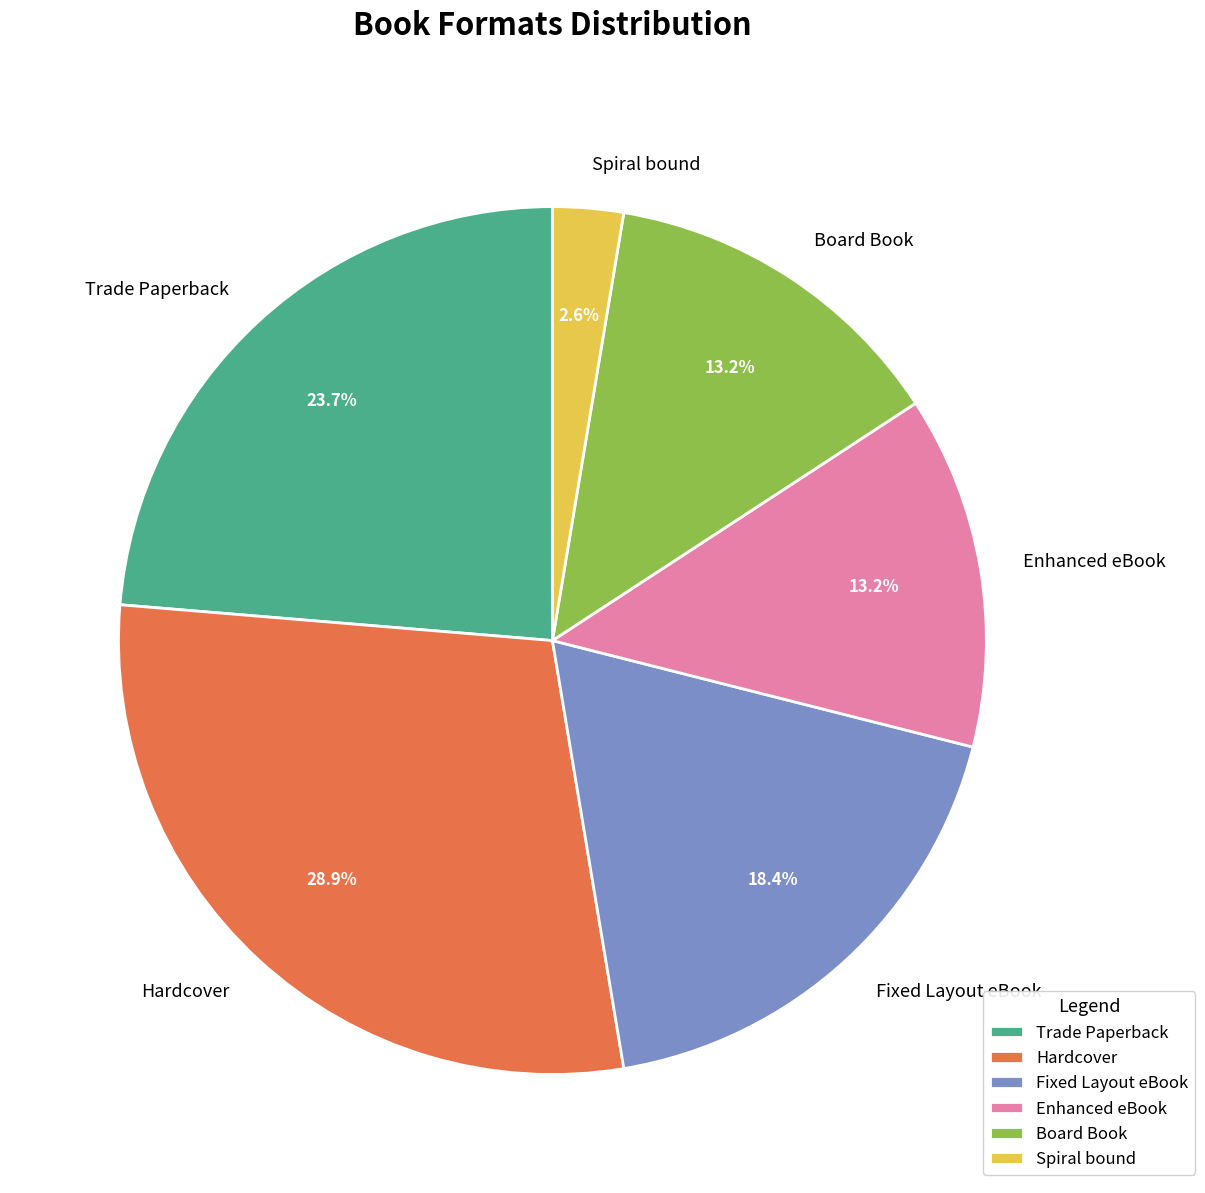

What is the largest slice in the pie chart?

Hardcover